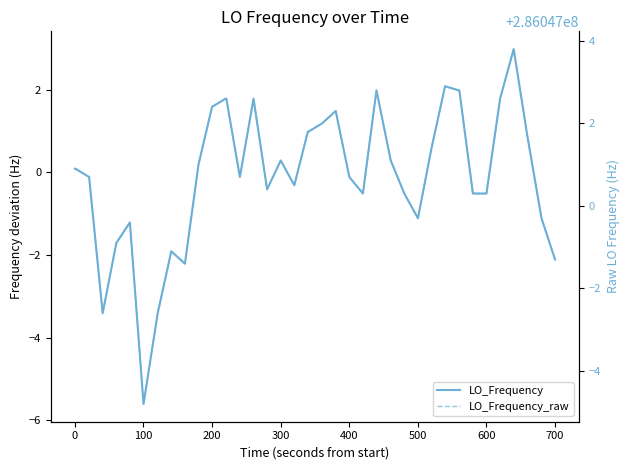

What is the greatest value displayed?

286047003.8